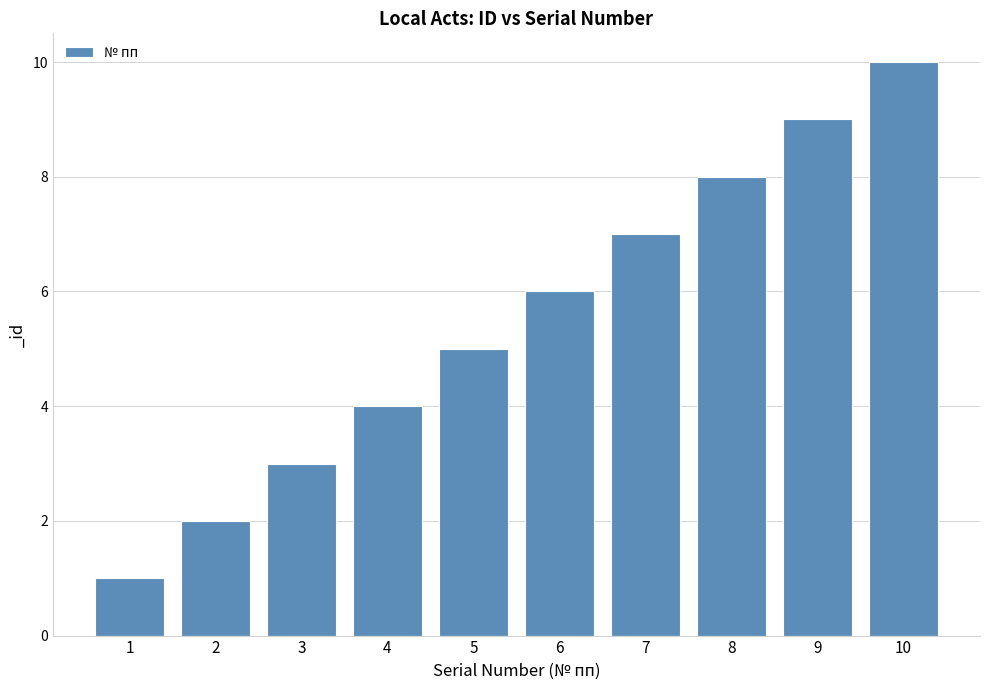

What is the sum of the values at 1 and 3?

4